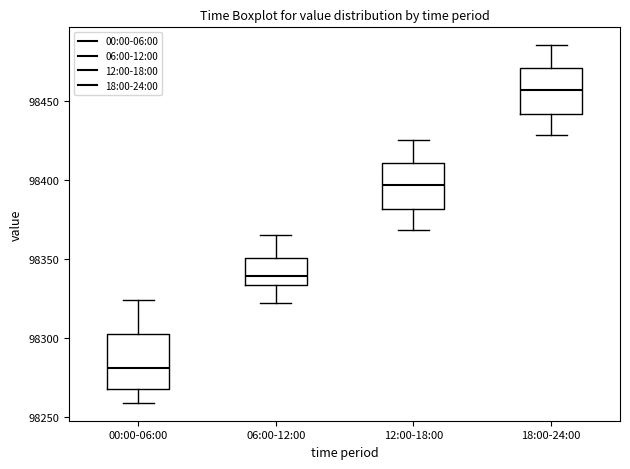

Comparing the boxes themselves (not the whiskers), which one is the tallest?

00:00-06:00